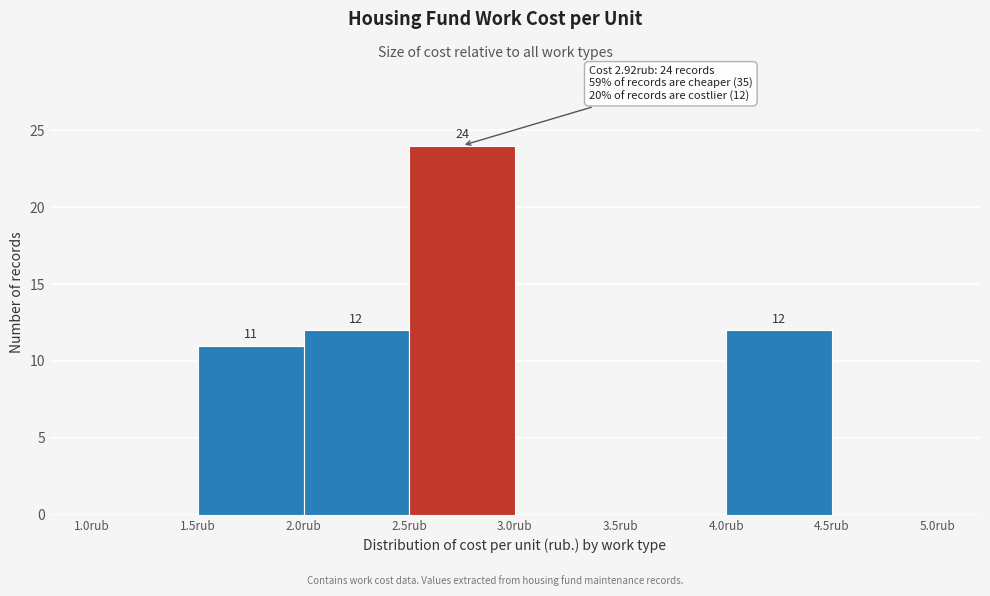

Over which range of the x-axis is the bar tallest?

2.5 to 3.0